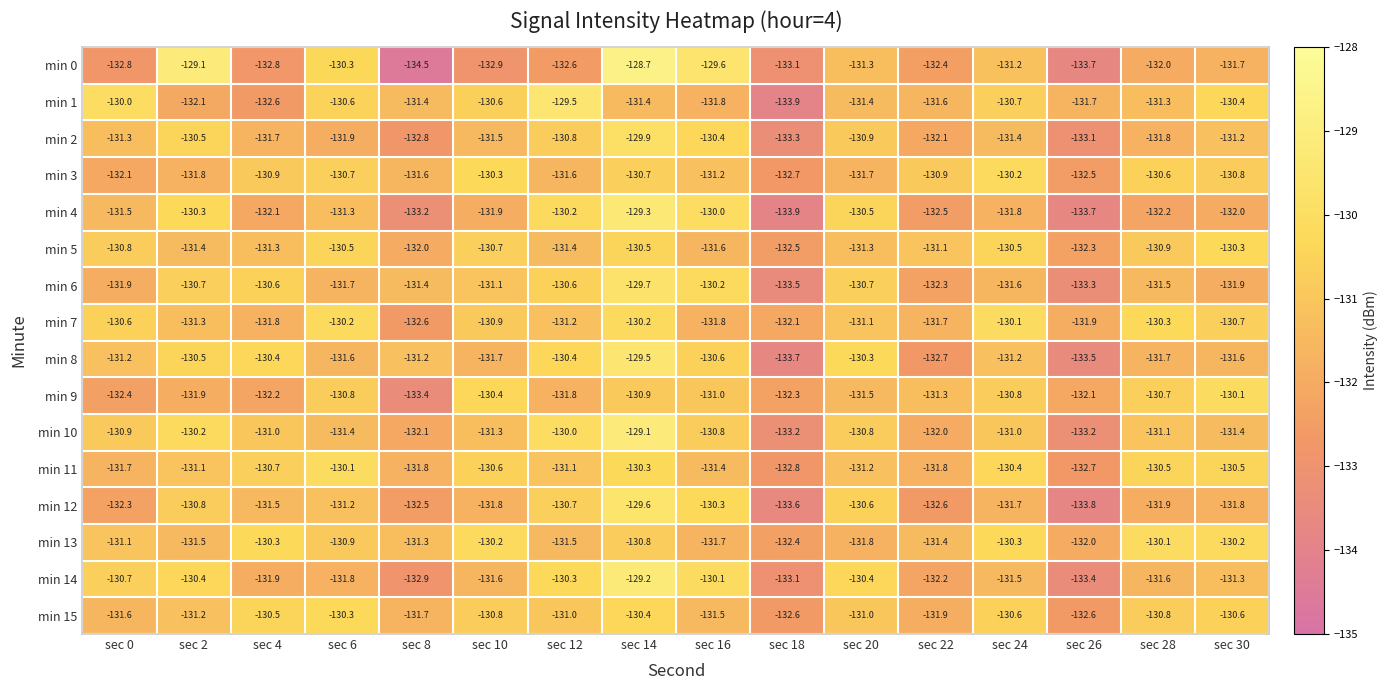

What is the smallest value displayed?

-134.5